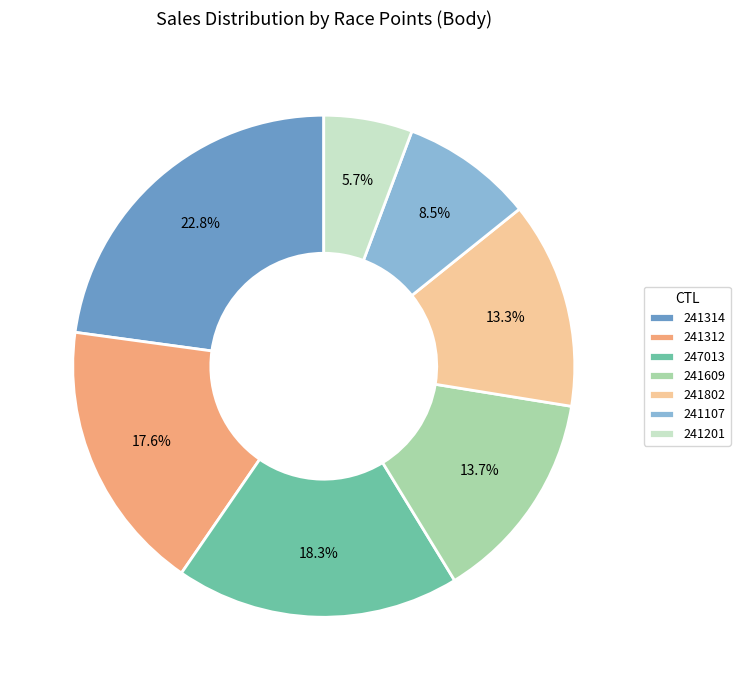

How many segments does this pie chart have?

7